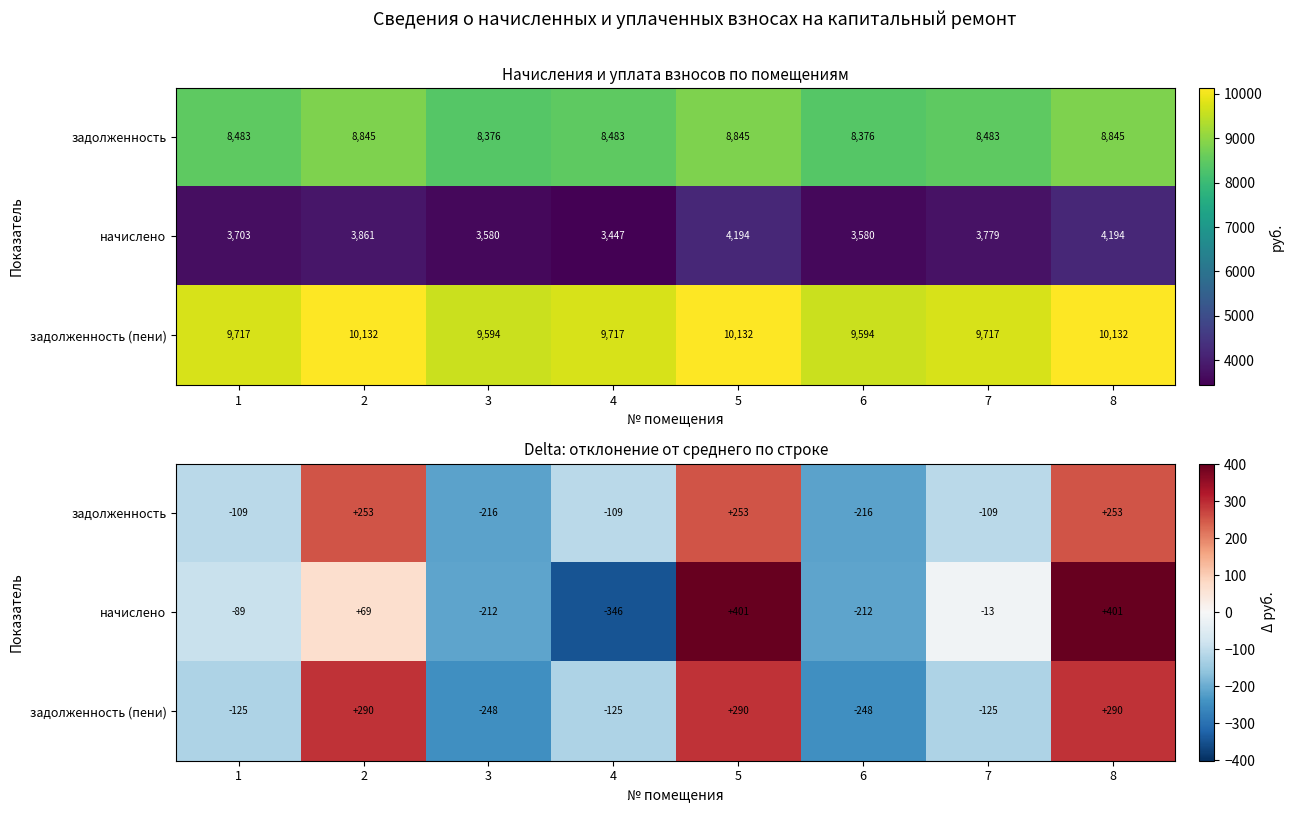

How many values in задолженность (пени) are above zero?

3